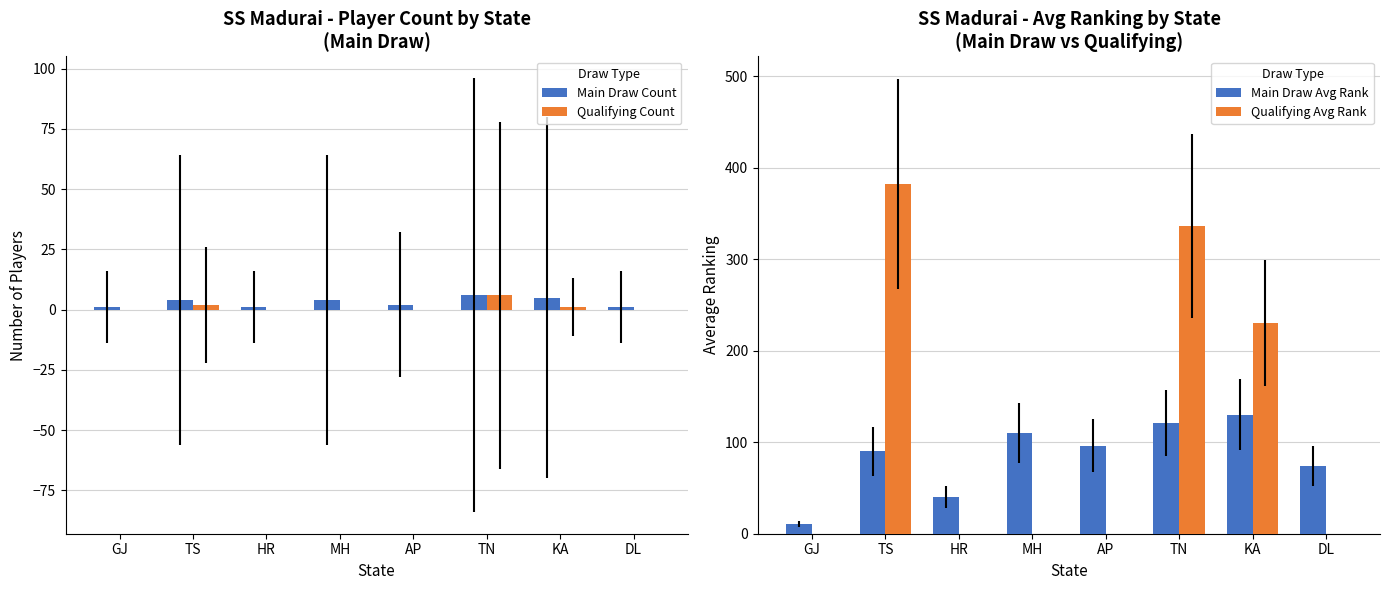

Where is Qualifying Avg Rank nearest to the value 191?

KA